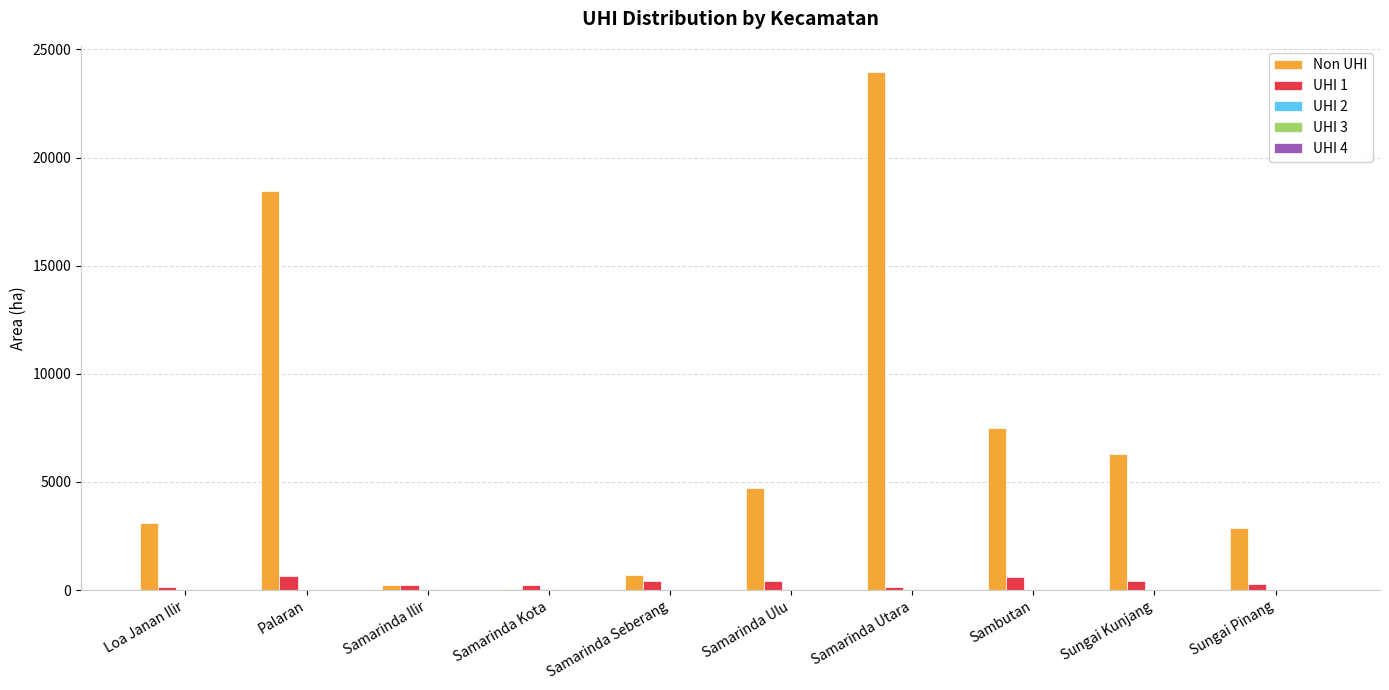

Is it true that Non UHI equals 18447.2 at Palaran?

True